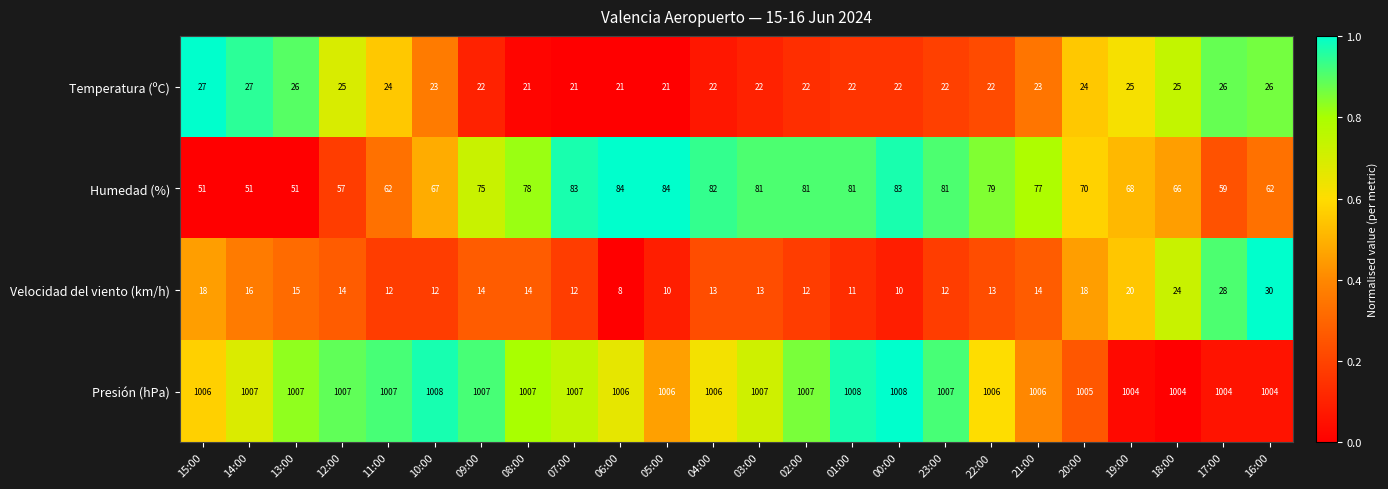

Which category has the lowest value across all series?

06:00